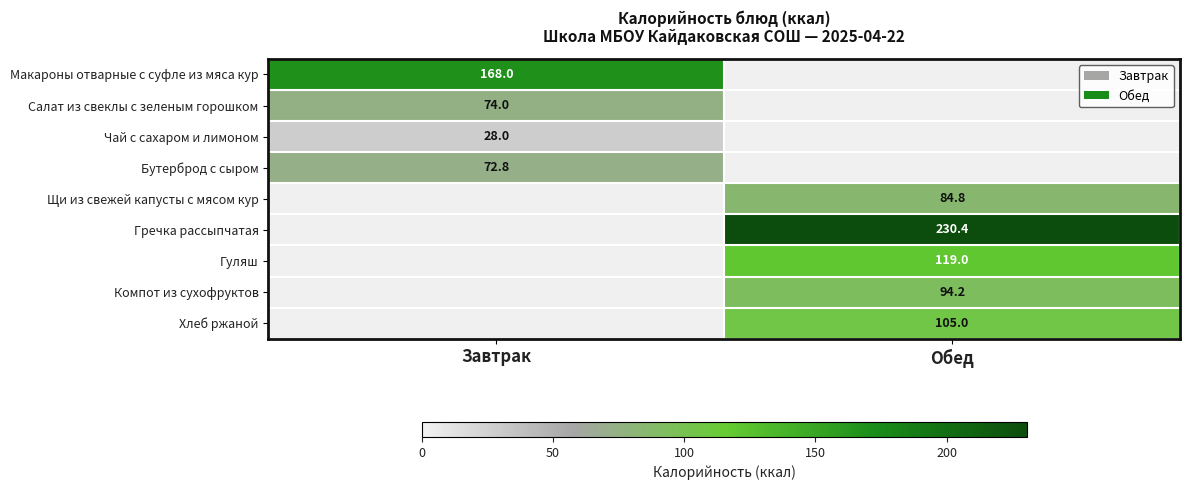

The value of Чай с сахаром и лимоном at Завтрак is 28.0. True or false?

True